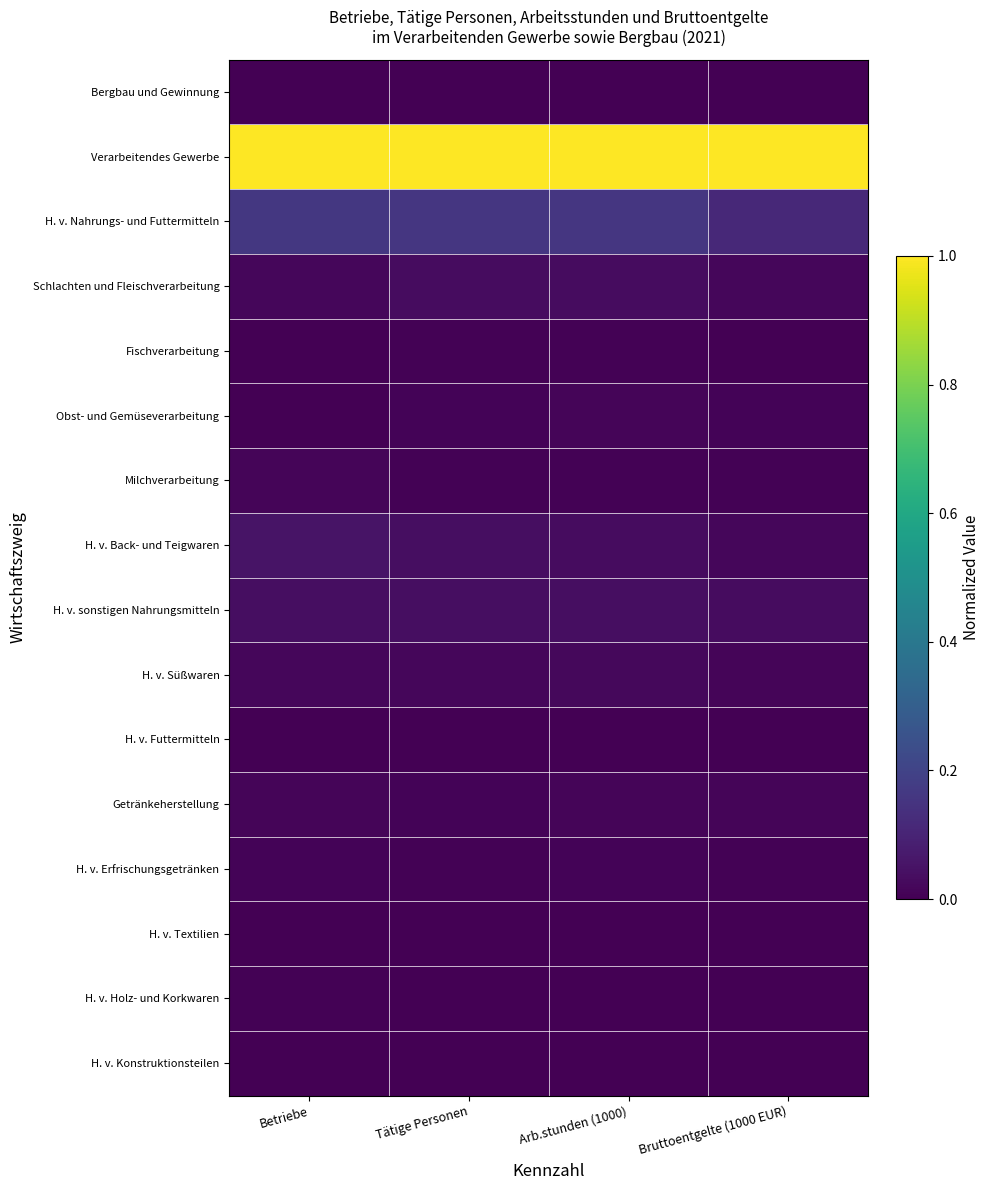

Between Betriebe and Bruttoentgelte (1000 EUR), which series saw the biggest shift?

H. v. Nahrungs- und Futtermitteln